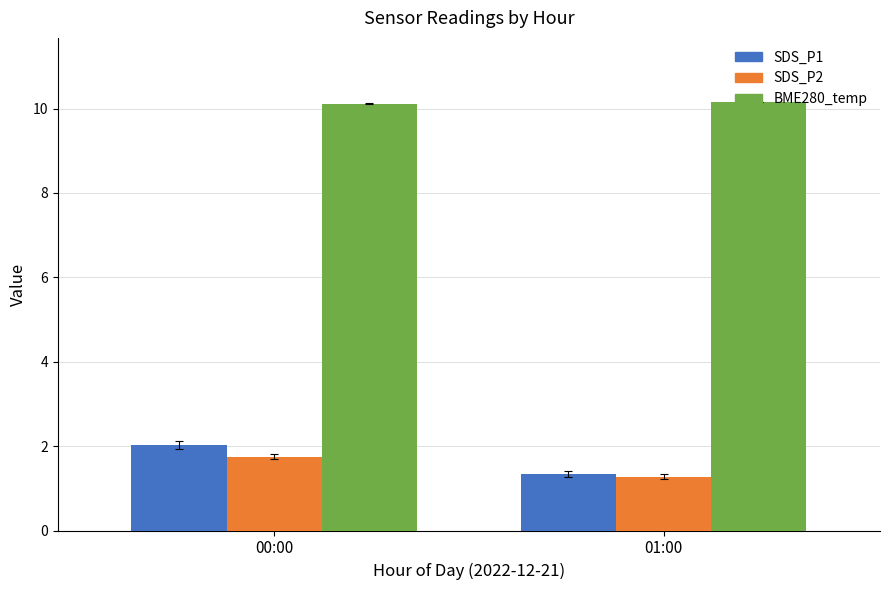

What is the maximum value for BME280_temp?

10.2